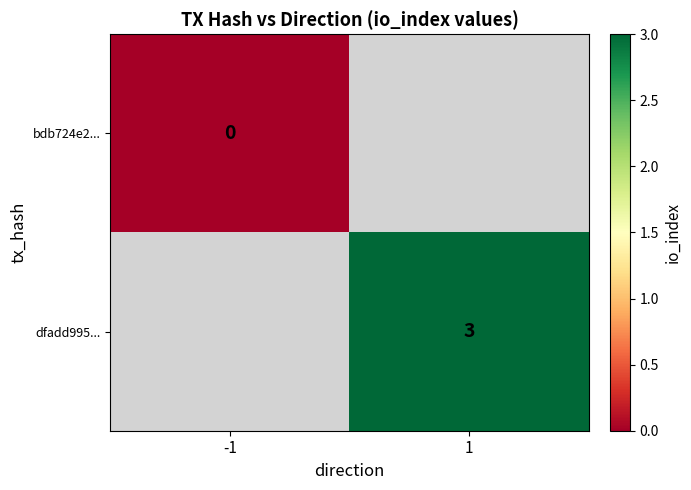

Is the value of dfadd995... at 1 greater than the value of bdb724e2... at -1?

Yes